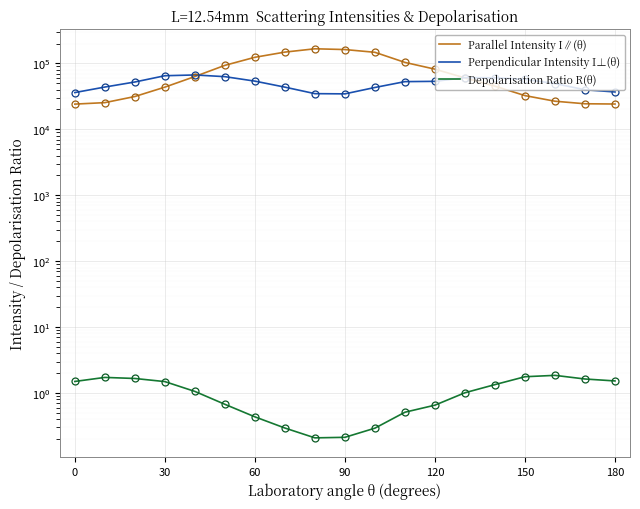

The Parallel Intensity I∥(θ) series shows 9949.0 at 17. True or false?

False